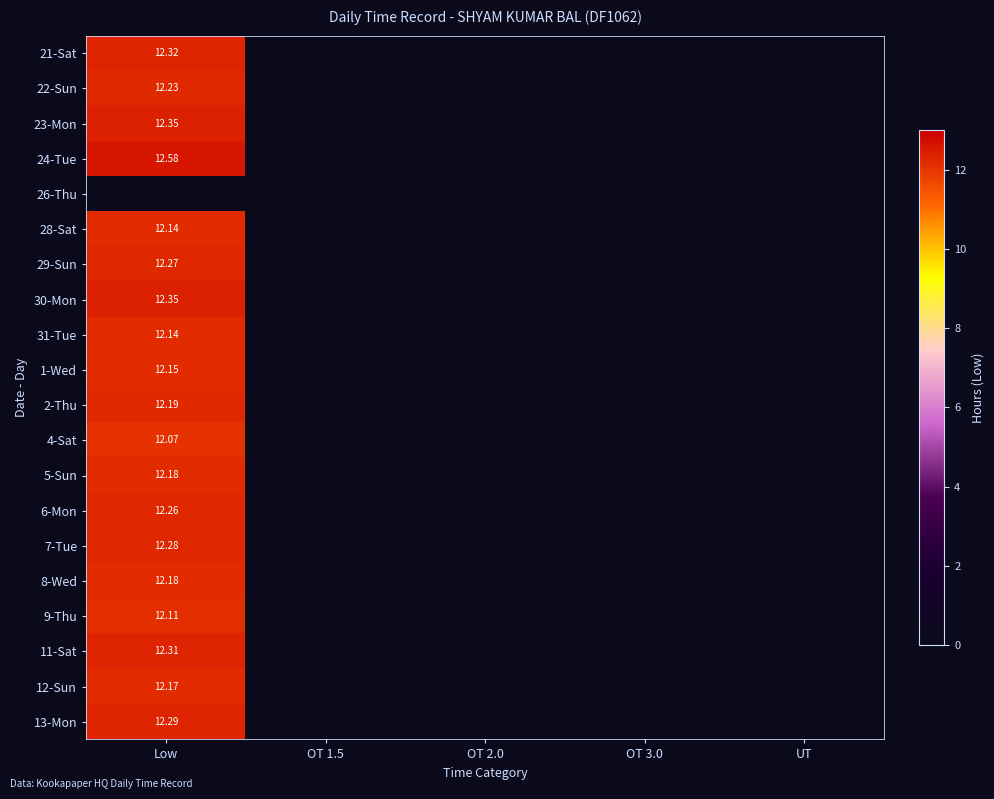

Rank the categories by 1-Wed value from highest to lowest.

Low, OT 1.5, OT 2.0, OT 3.0, UT